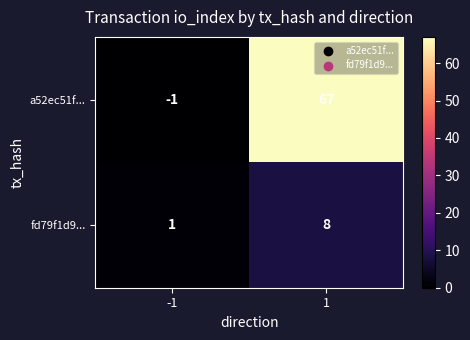

Which series changed the most between -1 and 1?

a52ec51f...